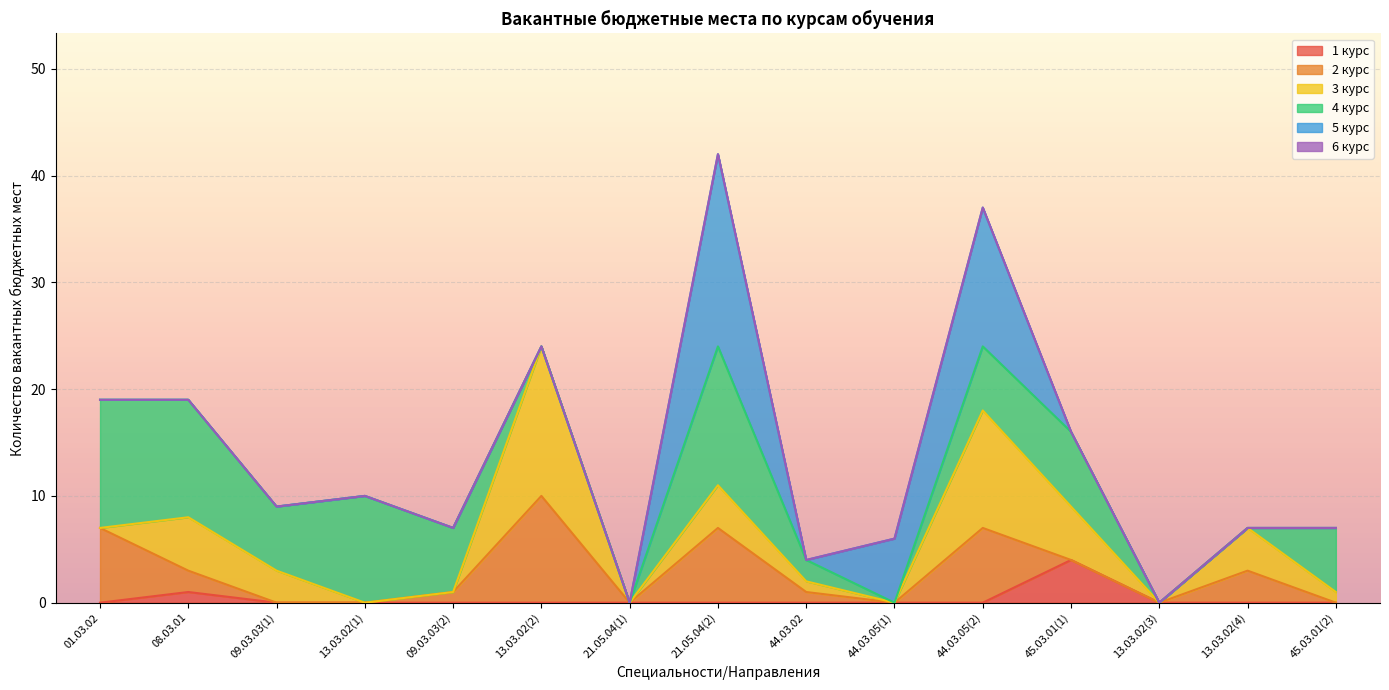

Is it true that 1 курс equals -2 at 21.05.04(2)?

False